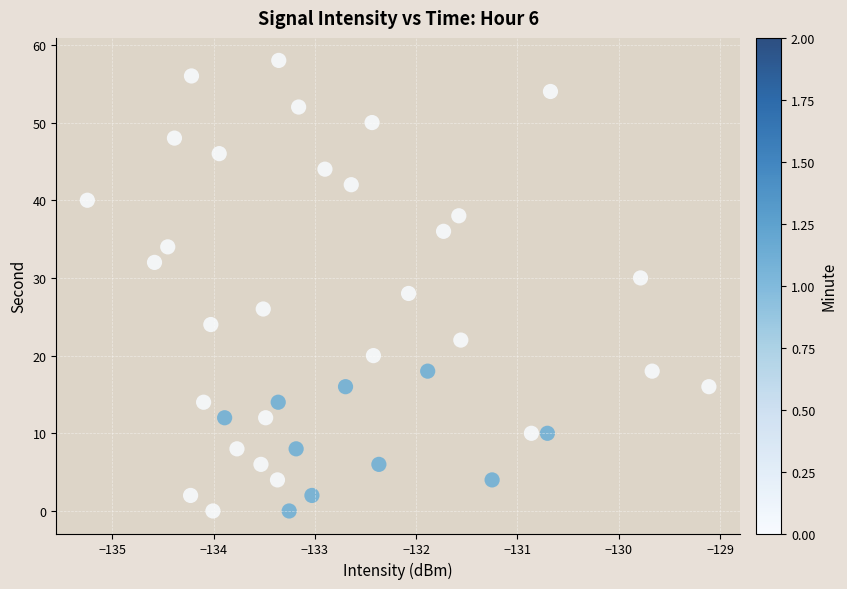

What is the range of Y values (max minus min)?

58